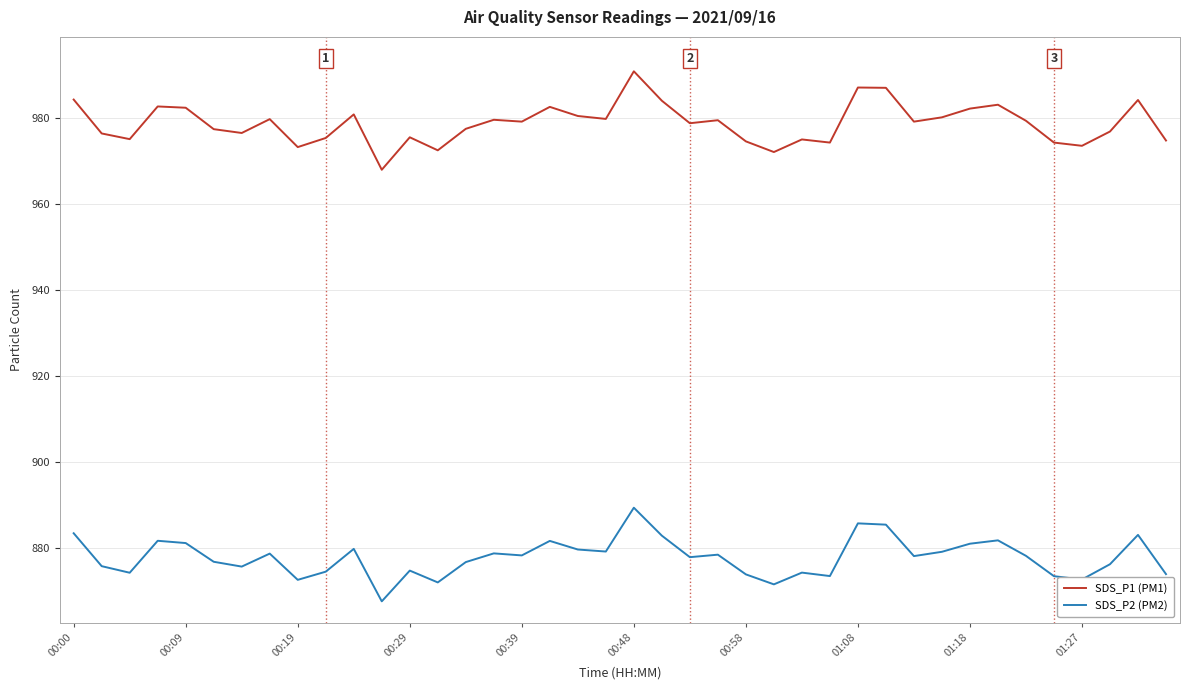

Rank the series by their average value, from lowest to highest.

SDS_P2 (PM2), SDS_P1 (PM1)